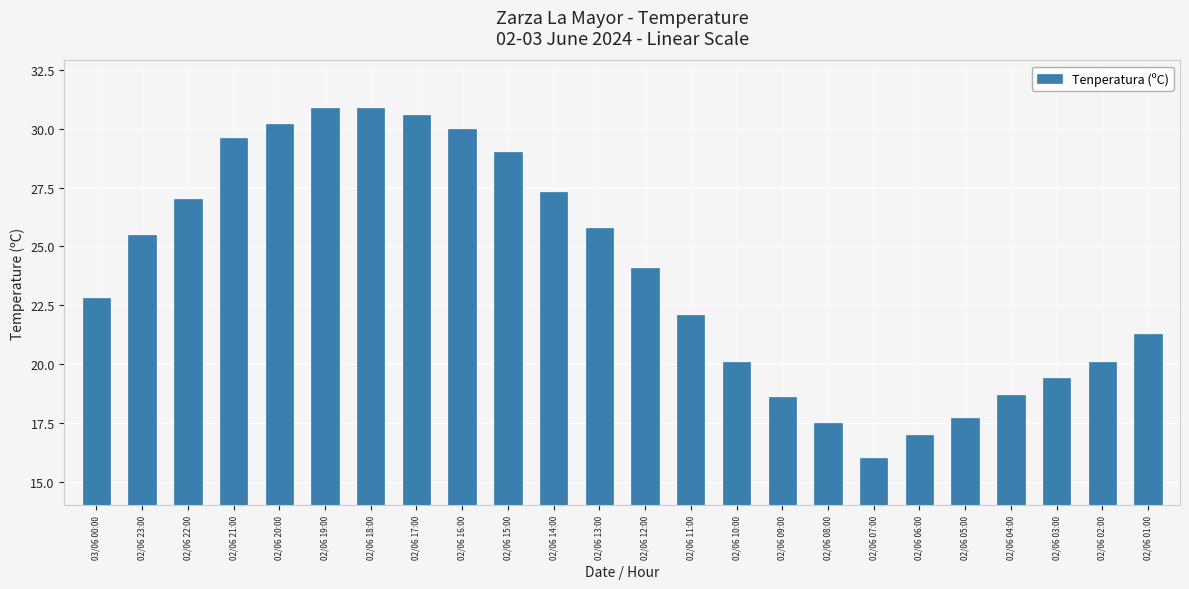

Is it true that the value at 02/06 18:00 is 30.9?

True